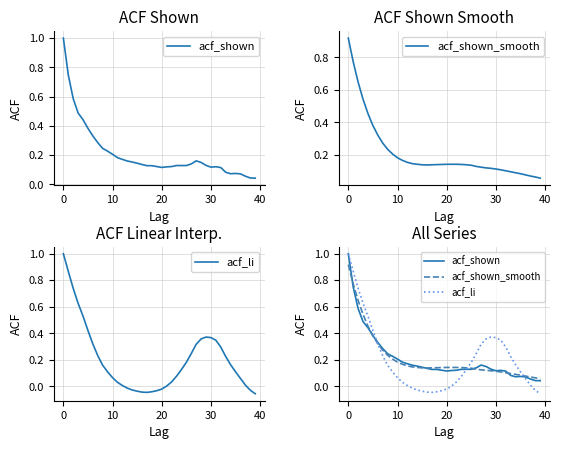

At how many categories does at least one series exceed 0?

40